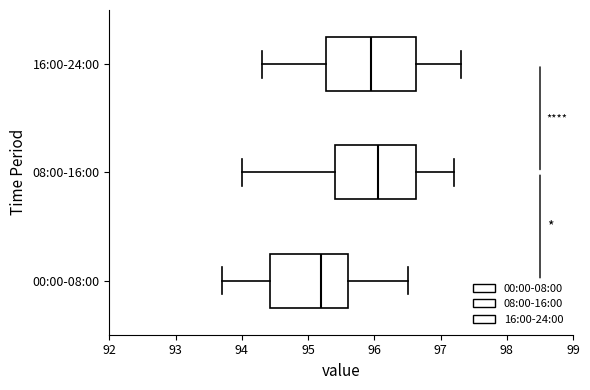

Reading bottom to top, read every box against the x-axis: the position of its median line, the range the box covers, and the ends of its whiskers. The values are not printed on the chart, so give them approximately, as read against the axis.

00:00-08:00: median 95.2, box 94.4 to 95.6, whiskers 93.7 to 96.5
08:00-16:00: median 96.1, box 95.4 to 96.6, whiskers 94.0 to 97.2
16:00-24:00: median 96.0, box 95.3 to 96.6, whiskers 94.3 to 97.3